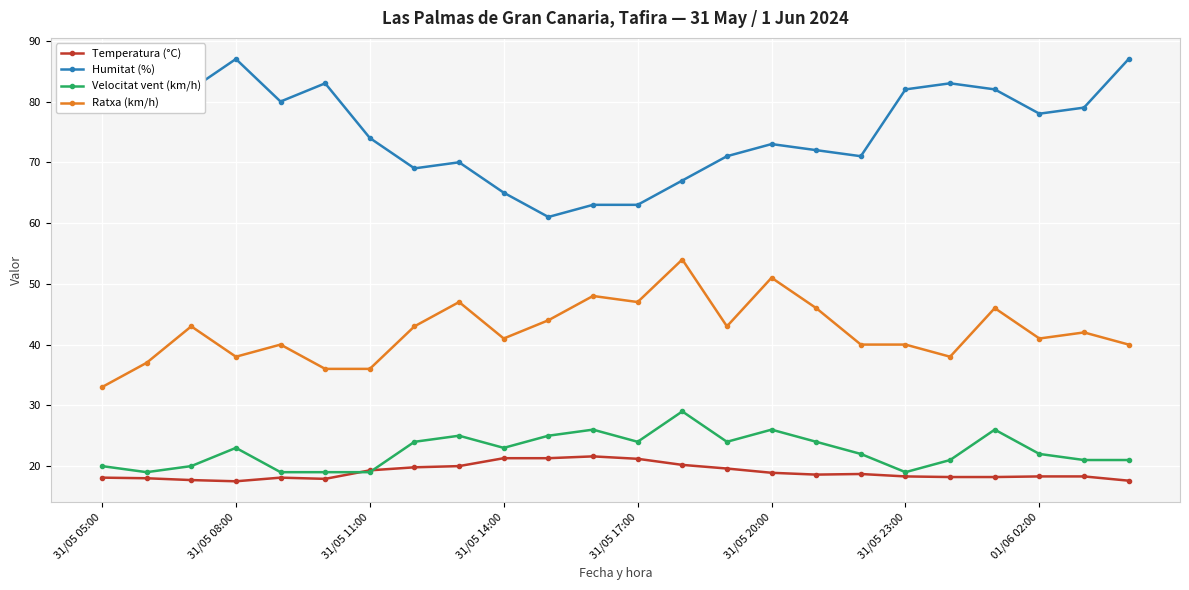

List the series in order of their peak value, lowest first.

Temperatura (°C), Velocitat vent (km/h), Ratxa (km/h), Humitat (%)